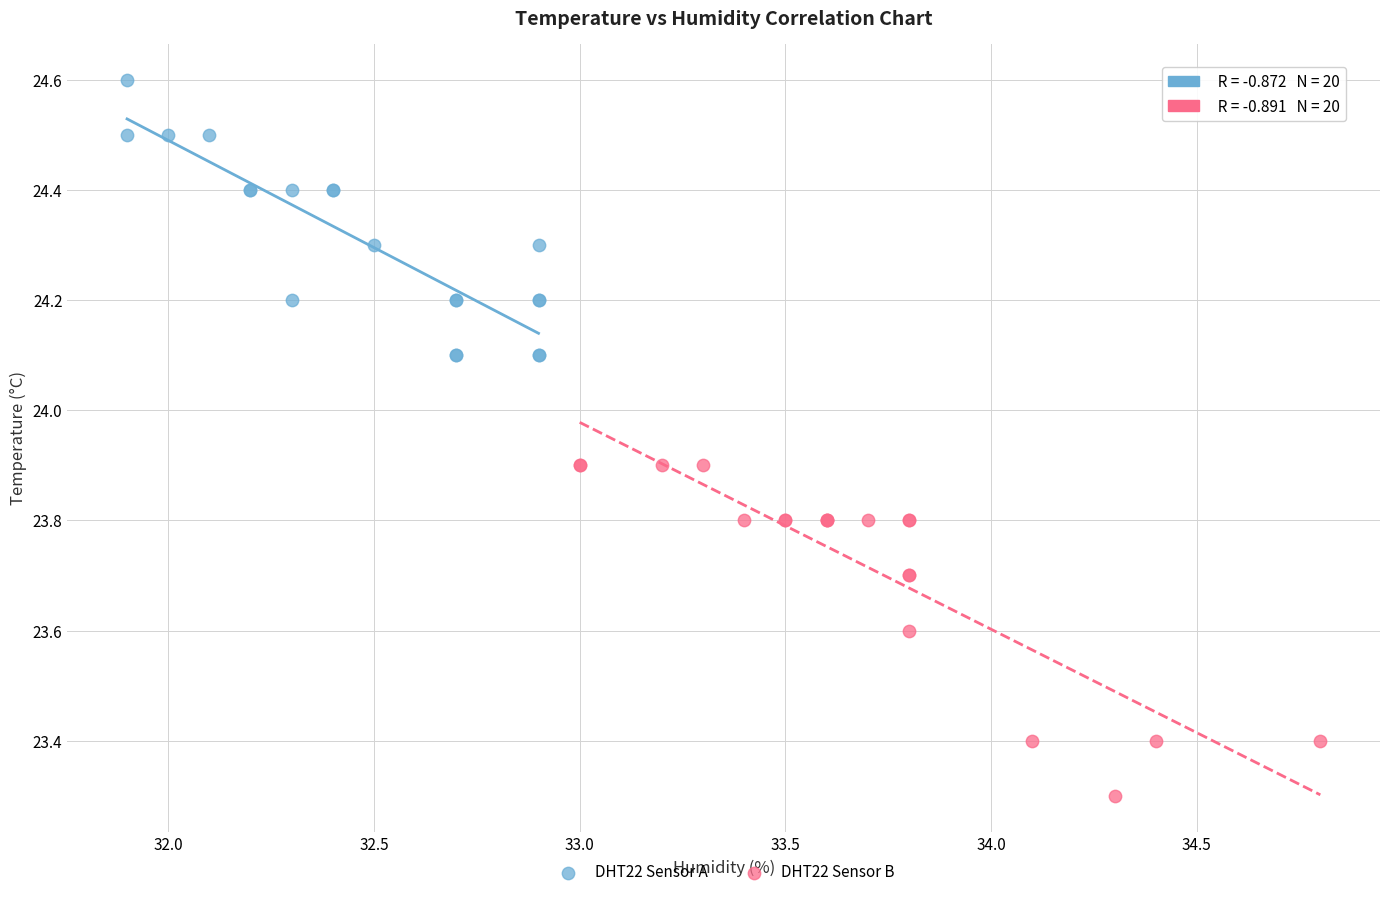

Which series contains the highest Y value?

DHT22 Sensor A